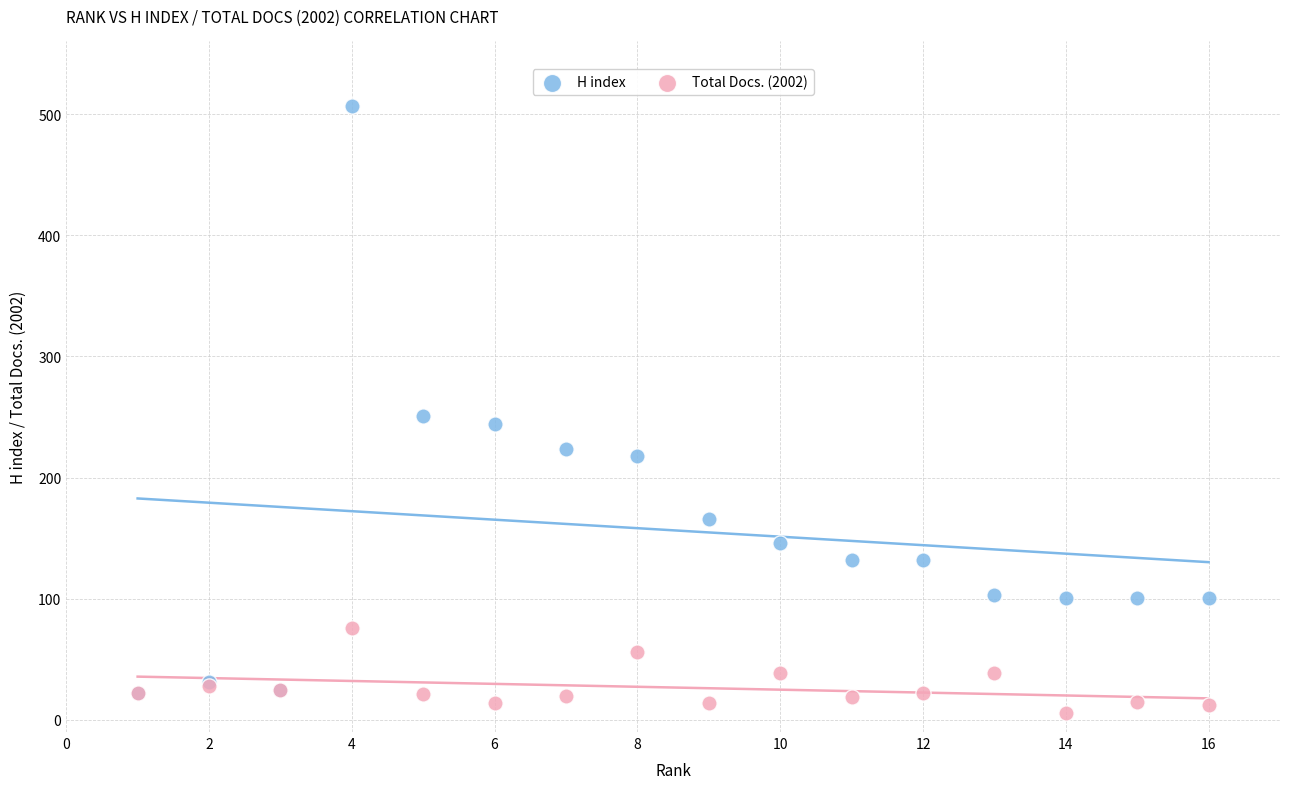

In the H index series, what Y value is closest to 264?

251